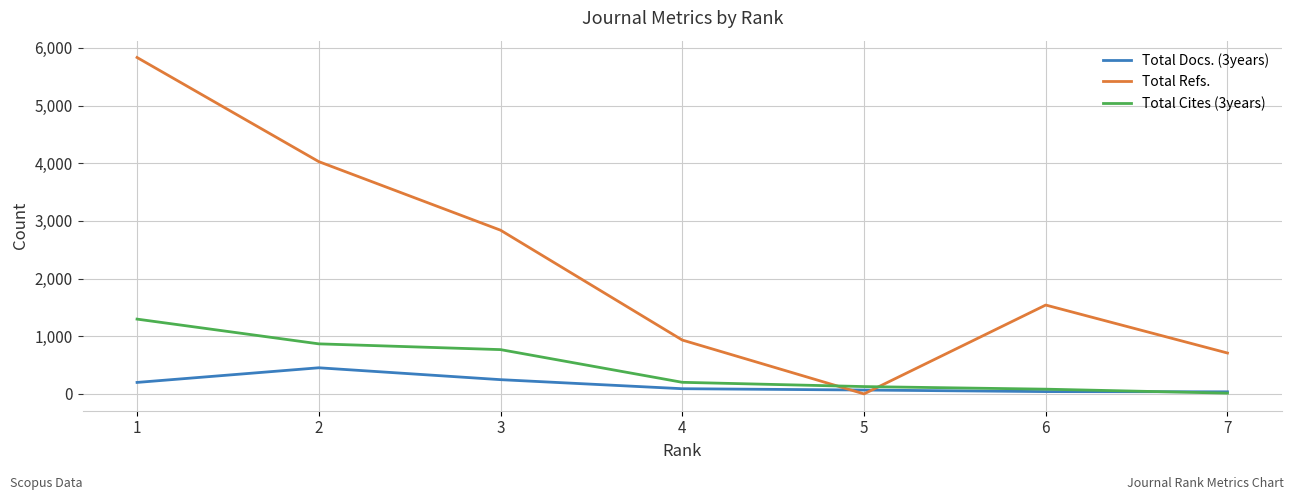

Is this an area chart (filled region under the line)?

No